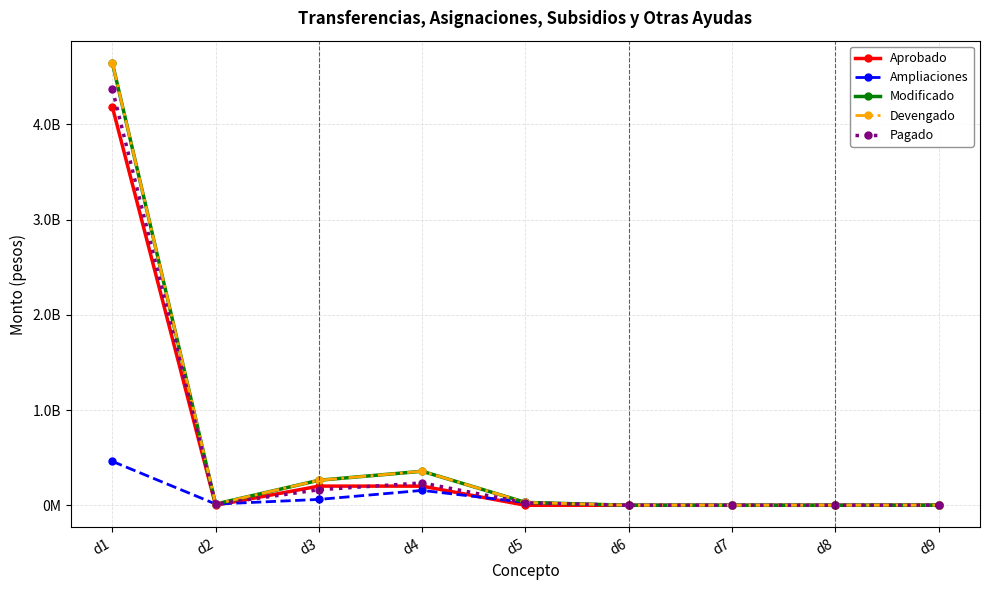

Reading left to right, what are all the values shown in this chart?

Aprobado: 4184027617.0	0.0	201233138.0	200843074.0	0.0	0.0	0.0	0.0	1000000.0
Ampliaciones: 461098746.7	12768659.7	61411697.5	156162270.6	29915426.2	0.0	0.0	0.0	-166500.0
Modificado: 4645126363.7	12768659.7	262644835.5	357005344.6	29915426.2	0.0	0.0	0.0	833500.0
Devengado: 4645126363.7	12768659.7	262644835.5	357005344.6	29915426.2	0.0	0.0	0.0	833500.0
Pagado: 4368826516.4	11549690.2	163127111.9	234772985.9	25005389.8	0.0	0.0	0.0	833500.0